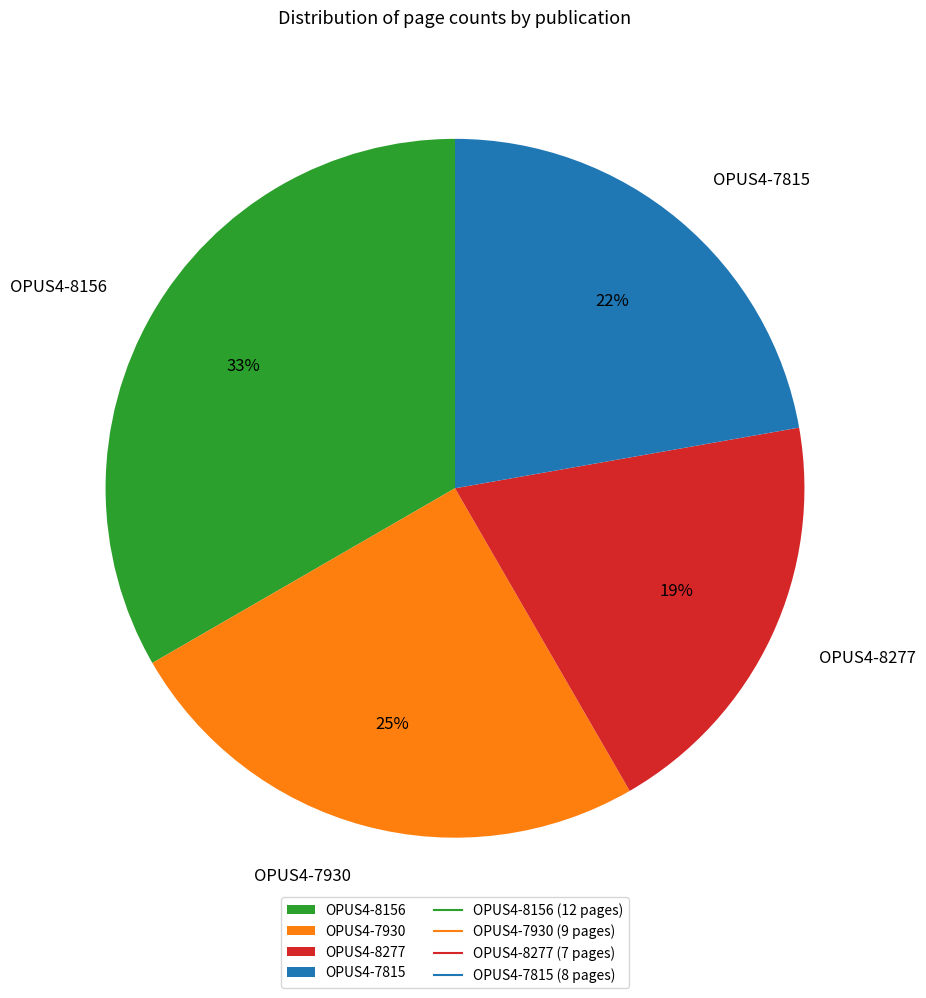

Which slice is the largest?

OPUS4-8156